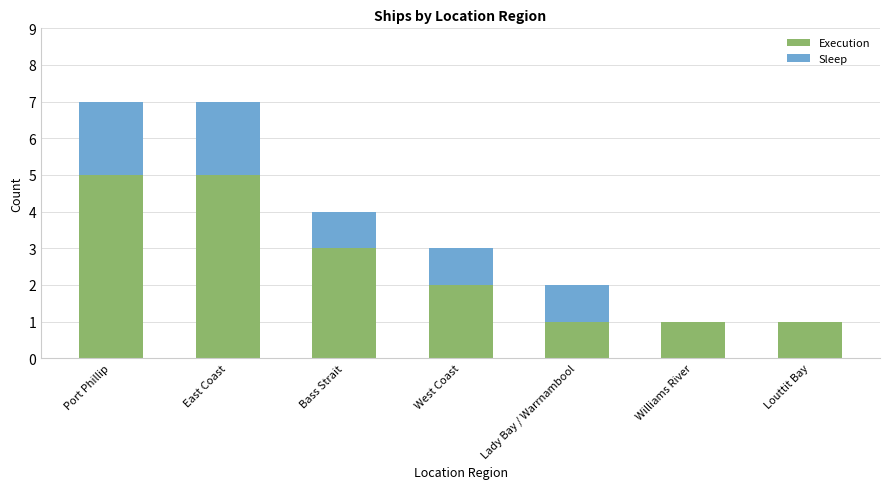

What is the highest value of the Execution series?

5